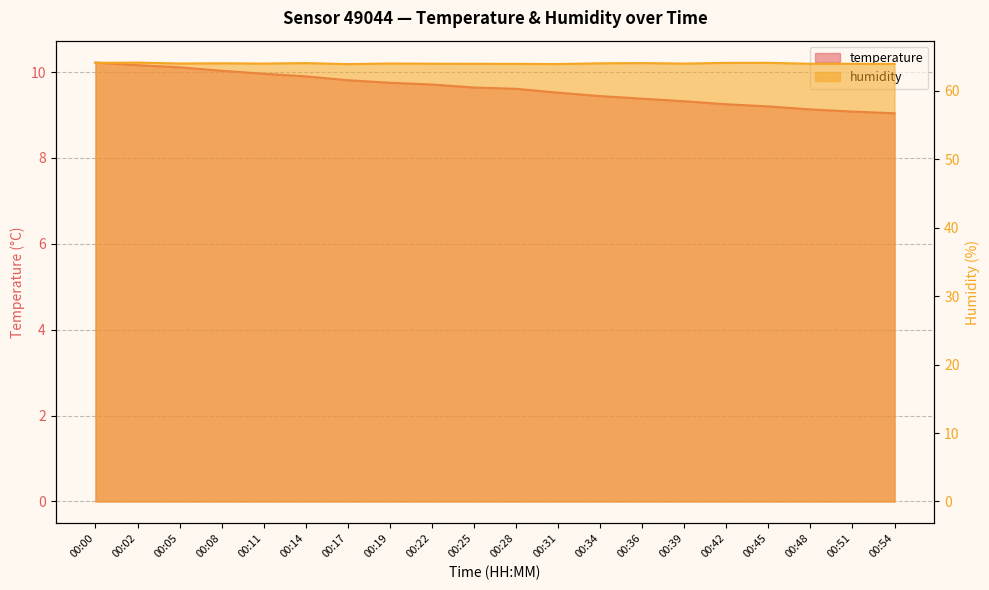

True or false: humidity has a value of 64.1 at 00:45.

True